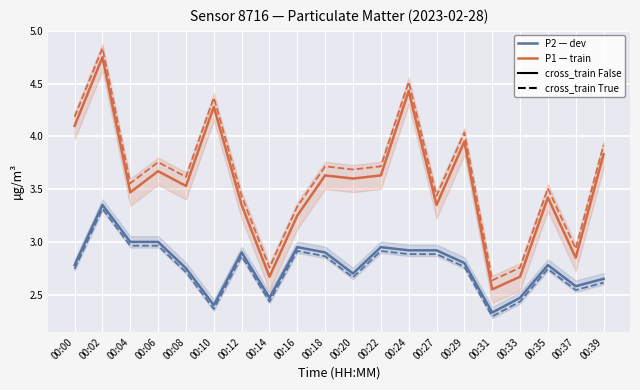

Which series has the widest spread of values?

P1 (solid)